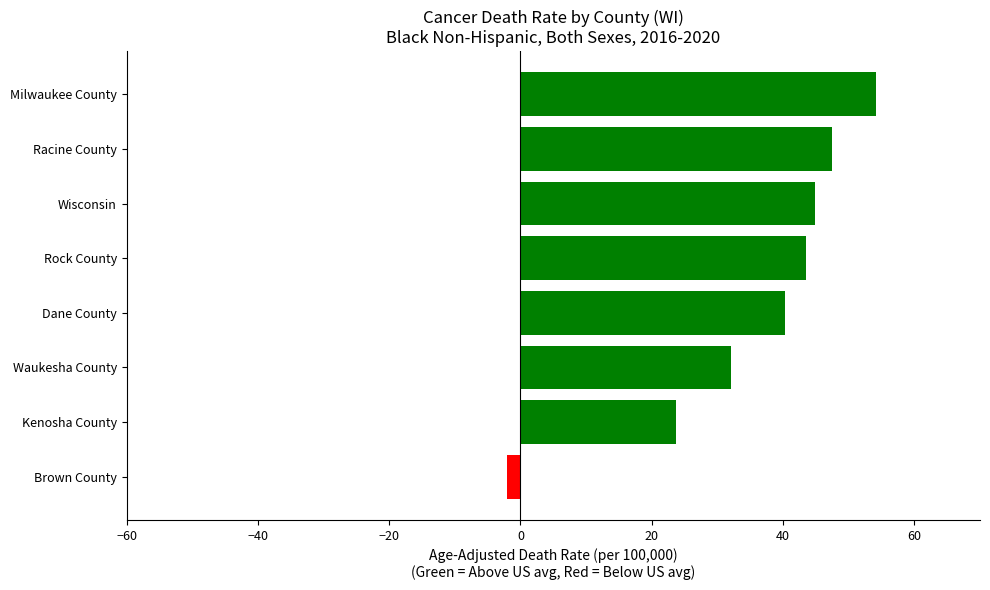

How many data points are above 43?

4